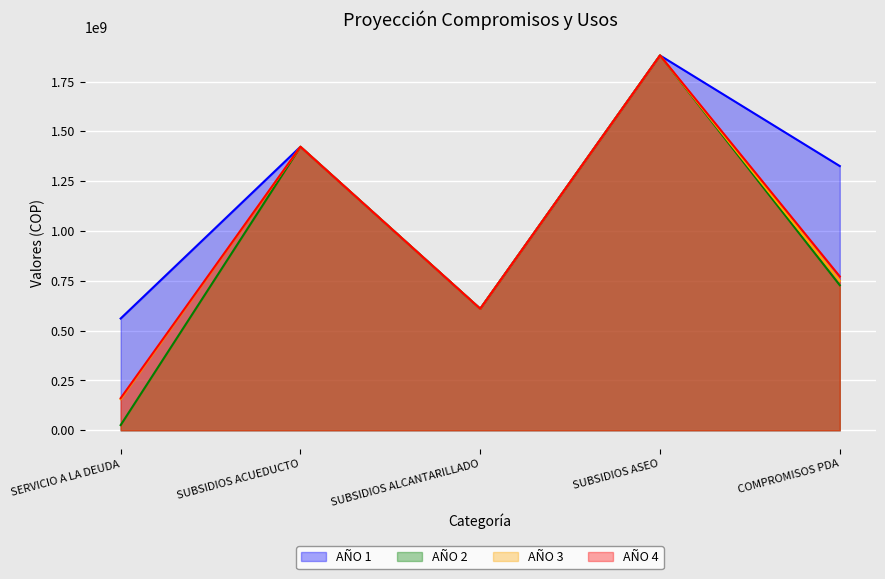

What is the approximate value of AÑO 4 at SERVICIO A LA DEUDA?

161000000